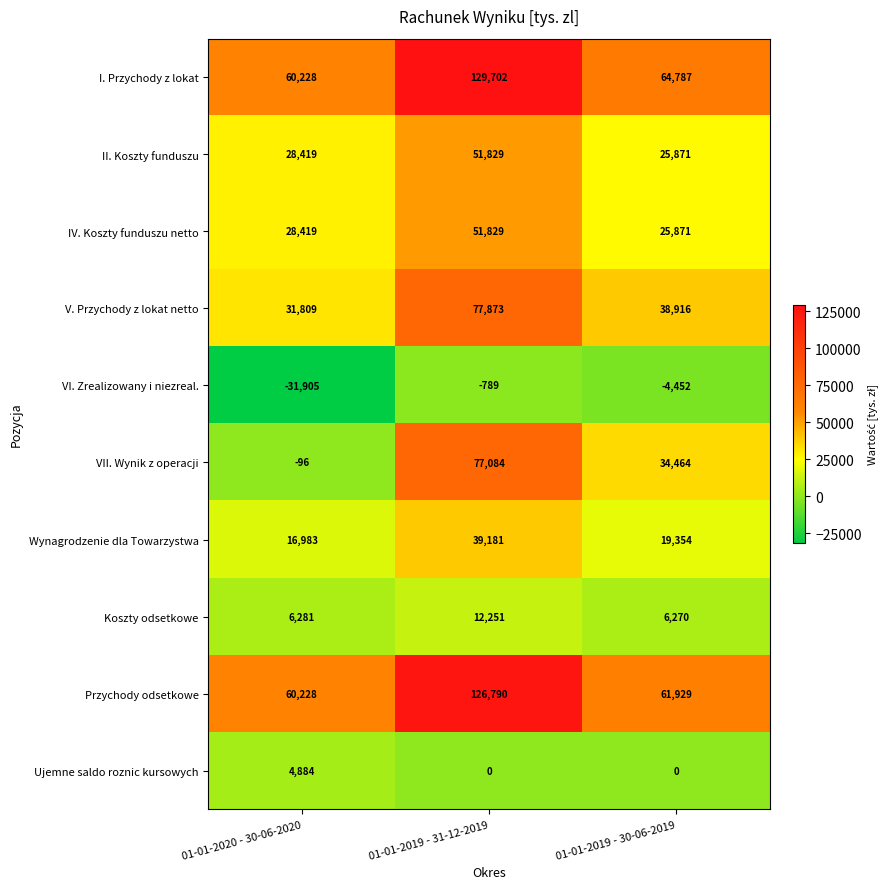

Between 01-01-2020 - 30-06-2020 and 01-01-2019 - 31-12-2019, which series saw the biggest shift?

VII. Wynik z operacji